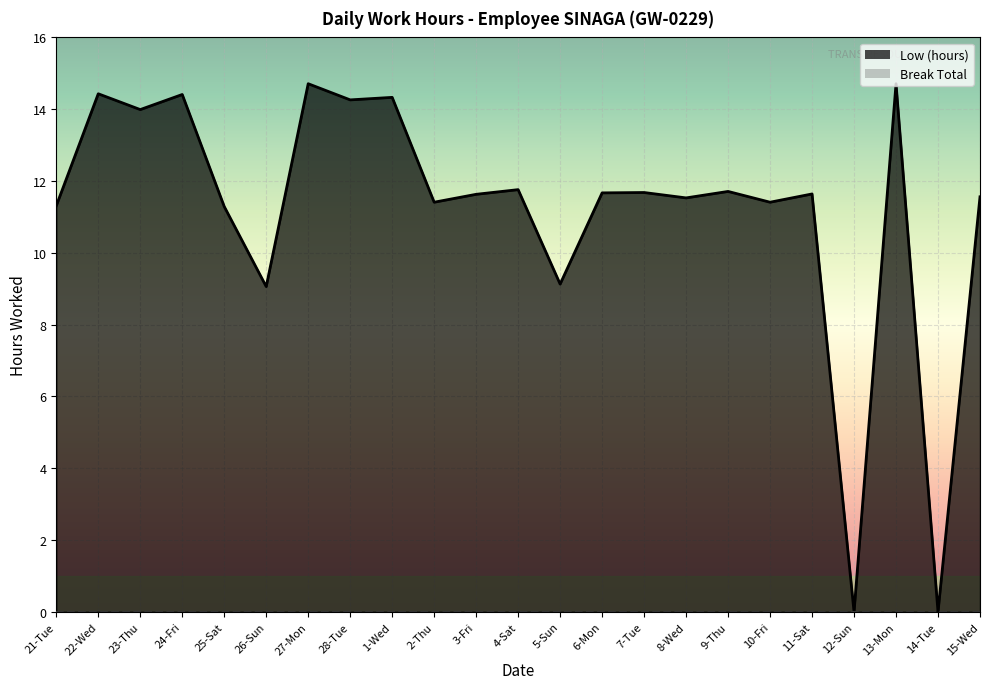

What position from the right is 27-Mon?

17